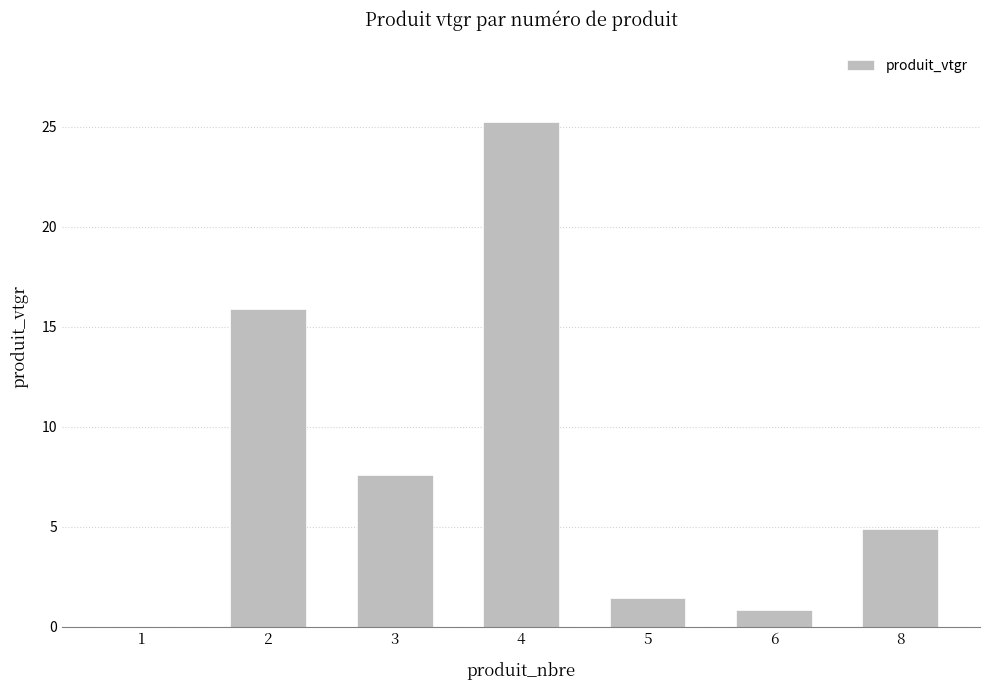

Is it true that the value at 8 is 4.9?

True